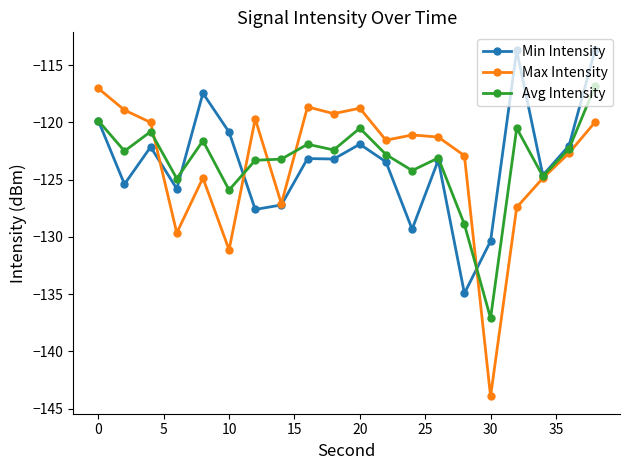

What are all the series names shown in the legend?

Min Intensity, Max Intensity, Avg Intensity